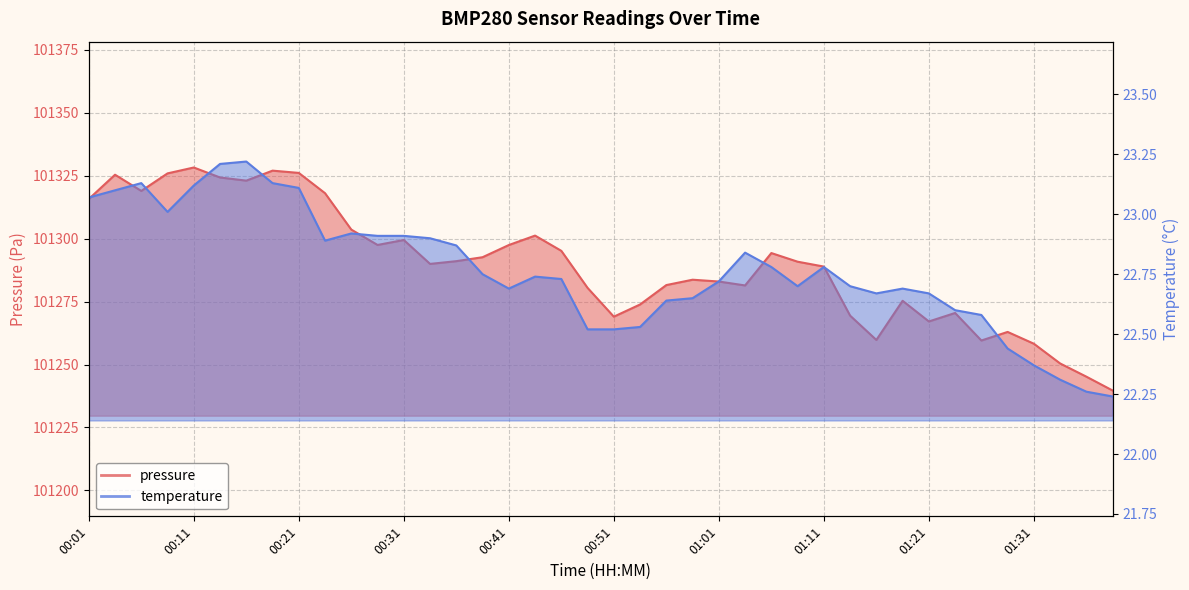

The temperature series shows 36.7 at 00:29. True or false?

False